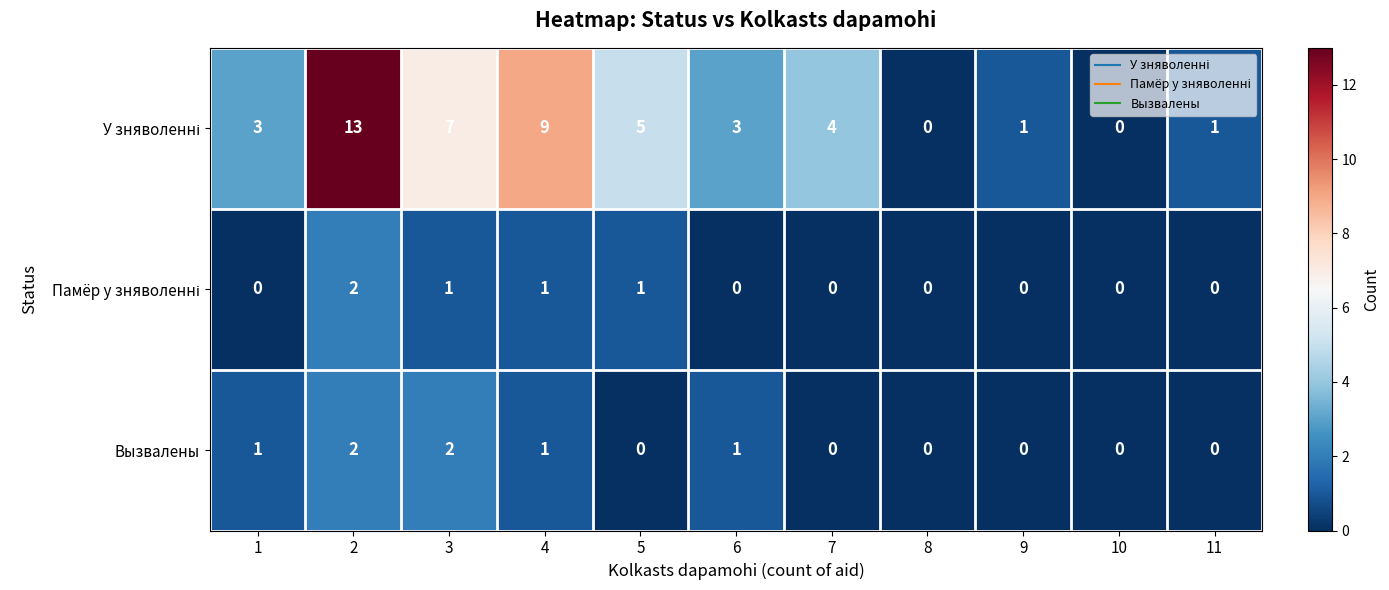

What is the spread (max minus min) of values at 6?

3